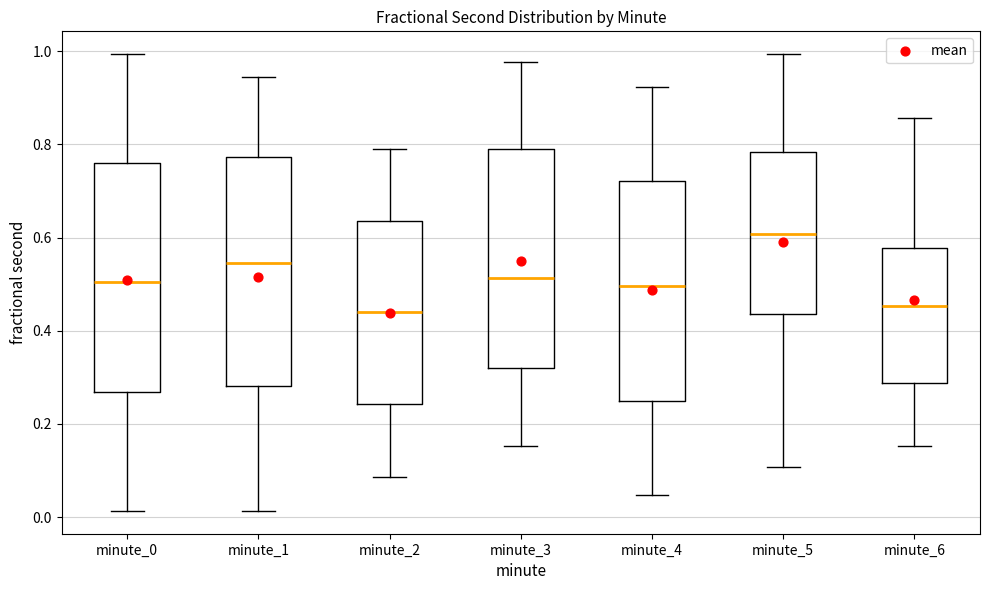

Which box's median line is the highest?

minute_5